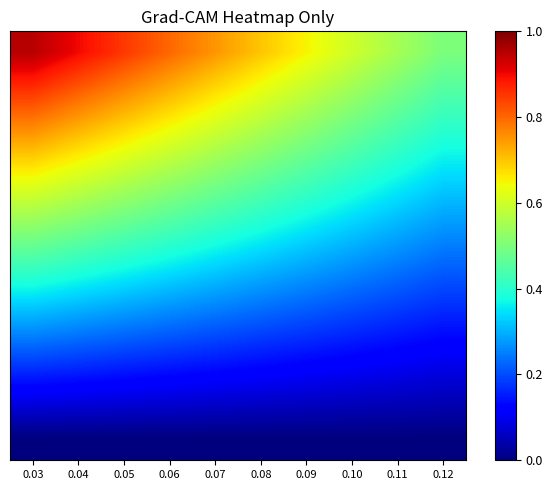

How many categories are shown in the chart?

10